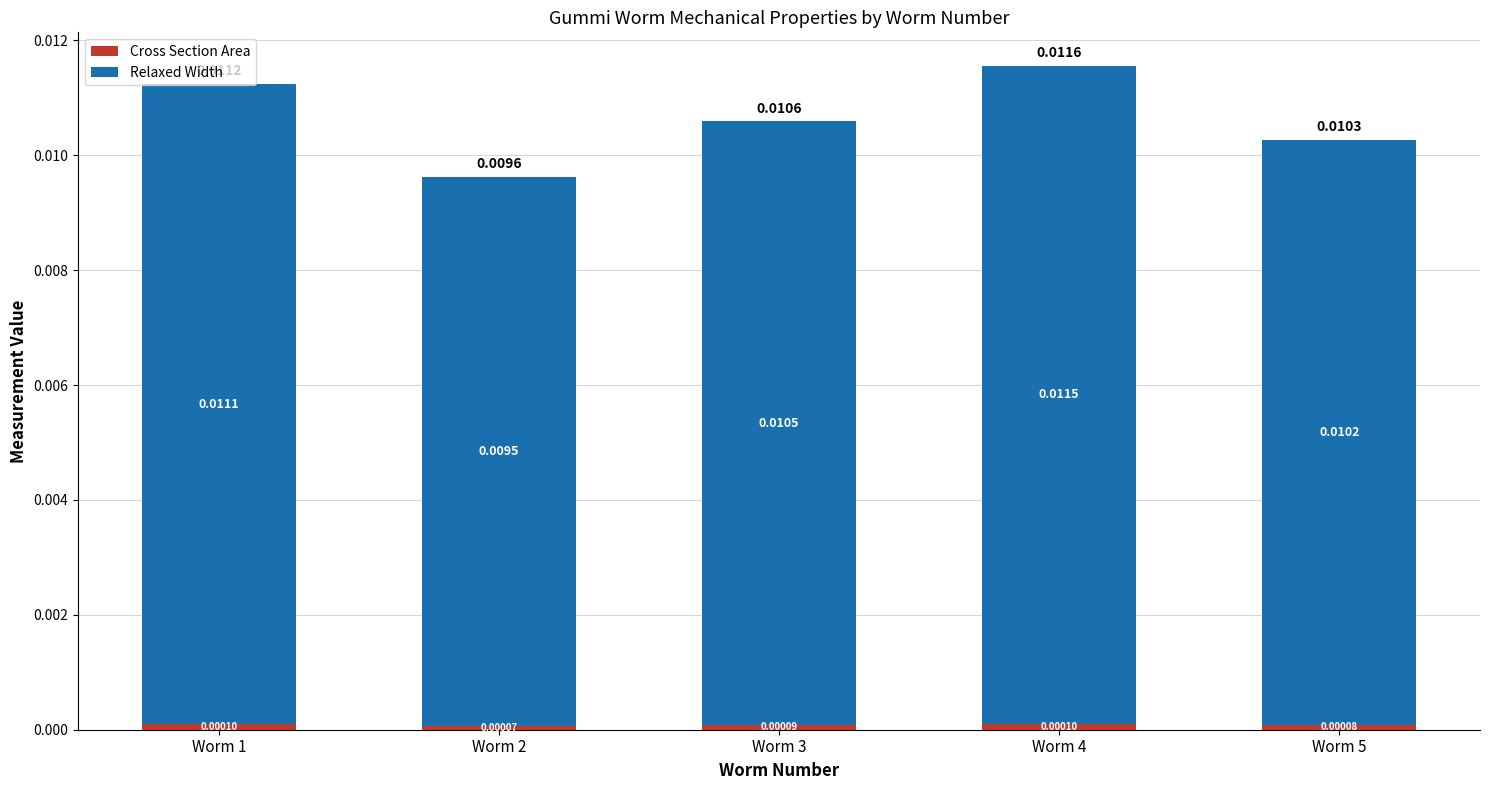

At which category is the sum across all series the highest?

Worm 4